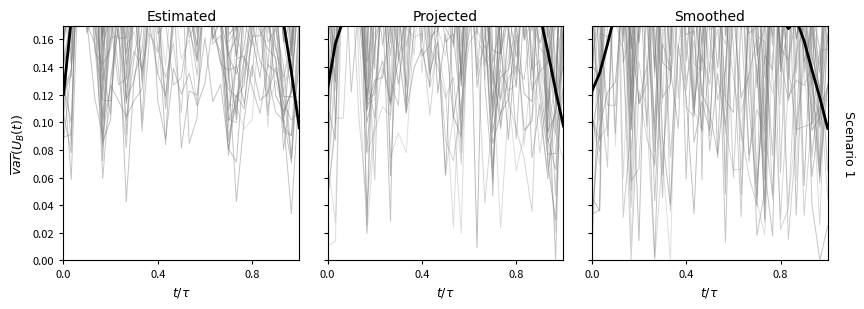

The value at 3 is 0.3. True or false?

False